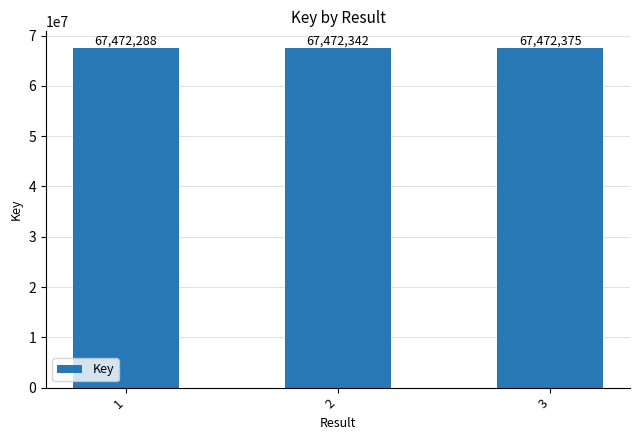

Is it true that the value at 1 is 115506319?

False